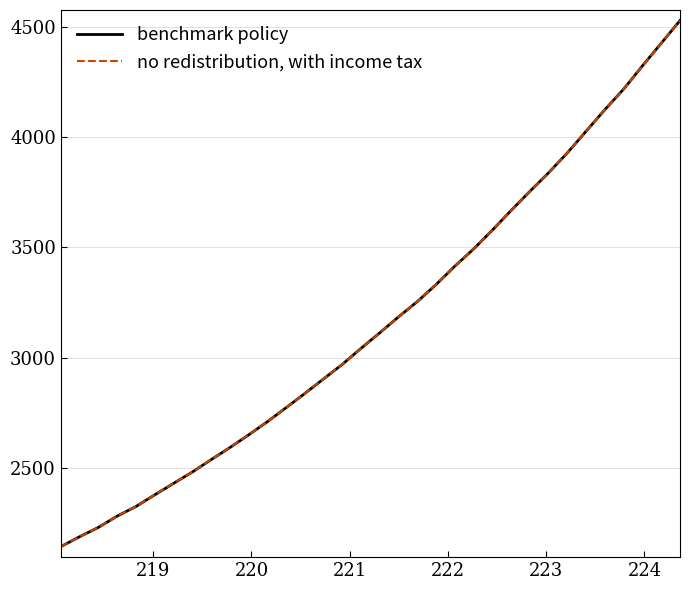

True or false: no redistribution, with income tax has more than 0 interior local peaks.

False